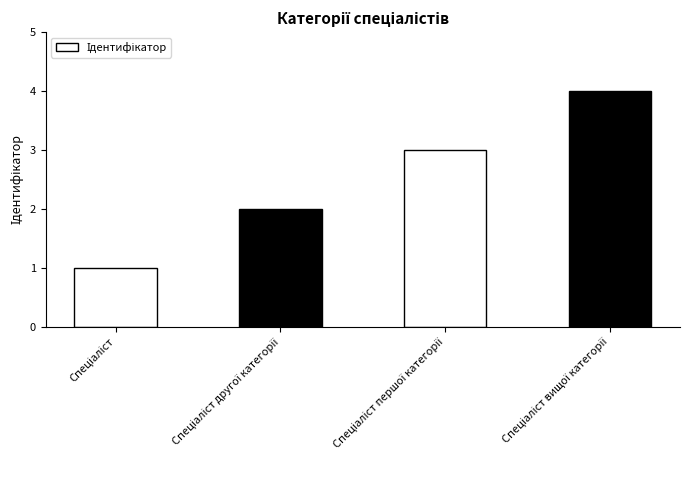

How many categories are shown in the chart?

4